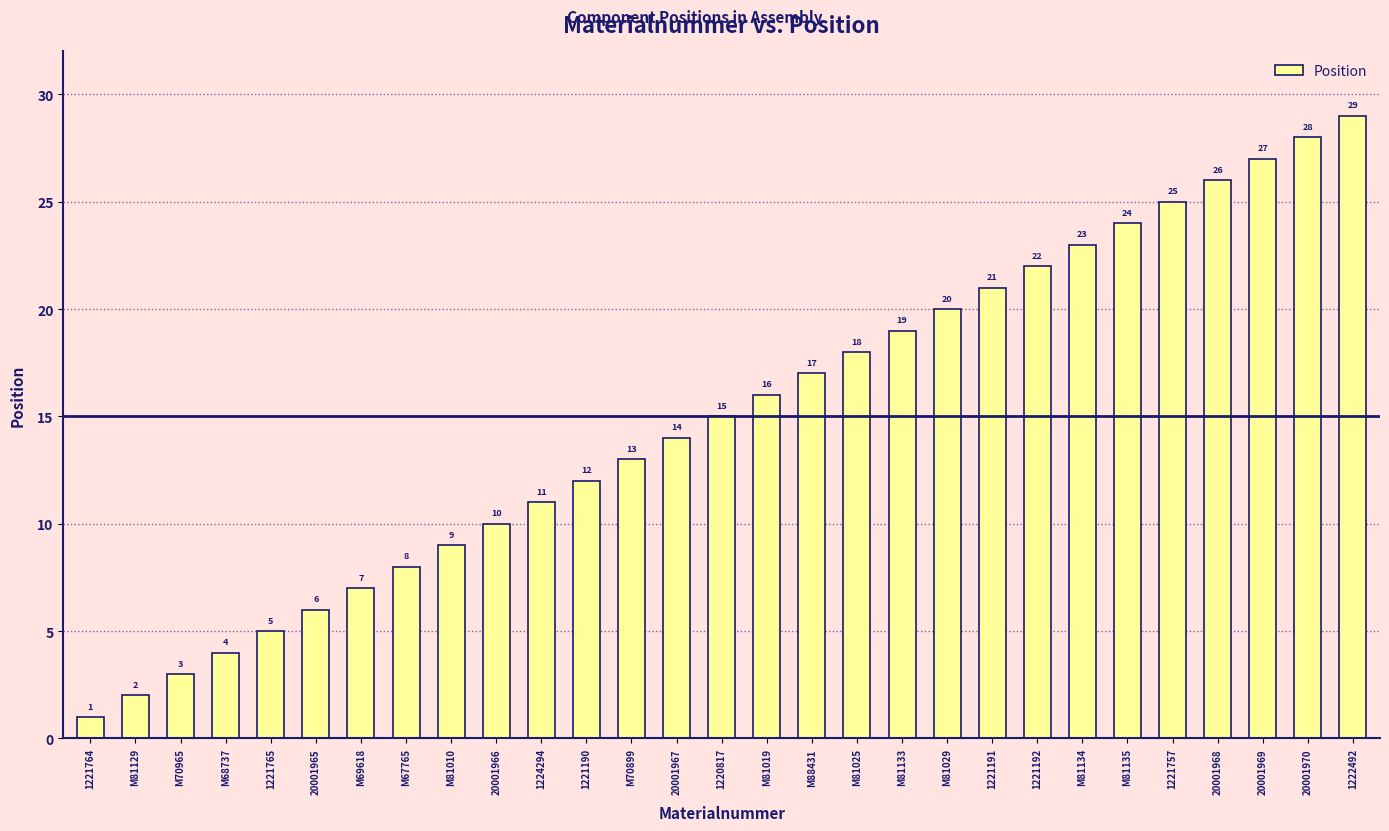

What is the change in value from 20001965 to 1221190?

+6